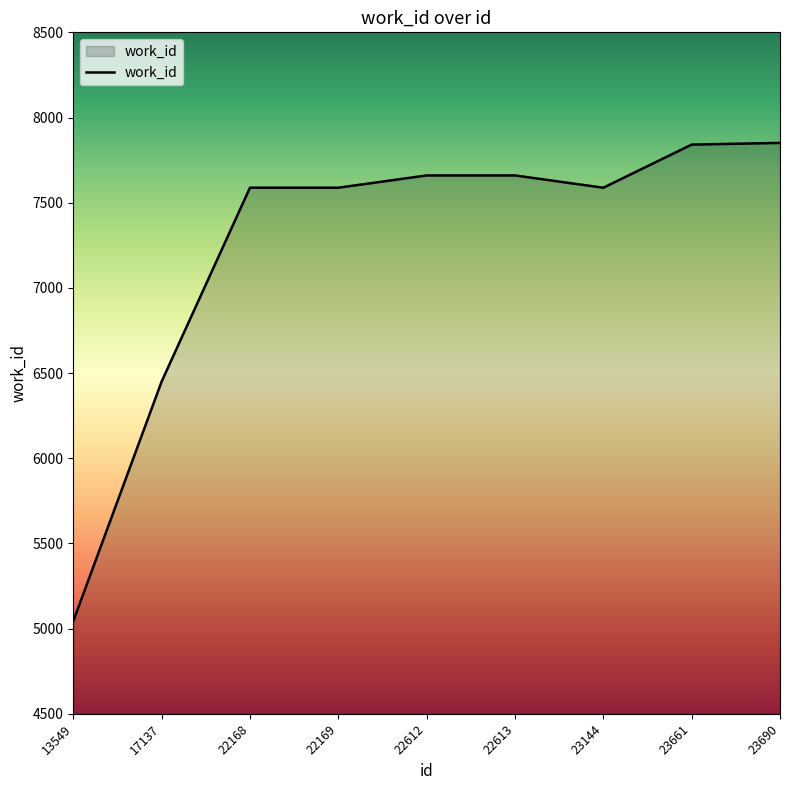

What is the difference between the maximum and minimum values?

2807